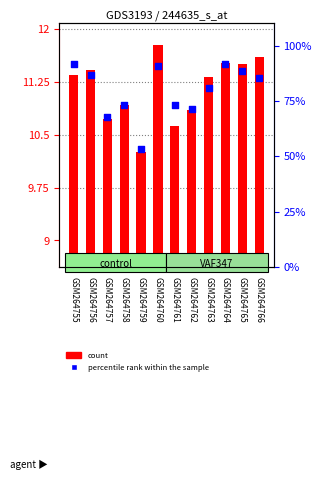

At which category is the sum across all series the highest?

GSM264760